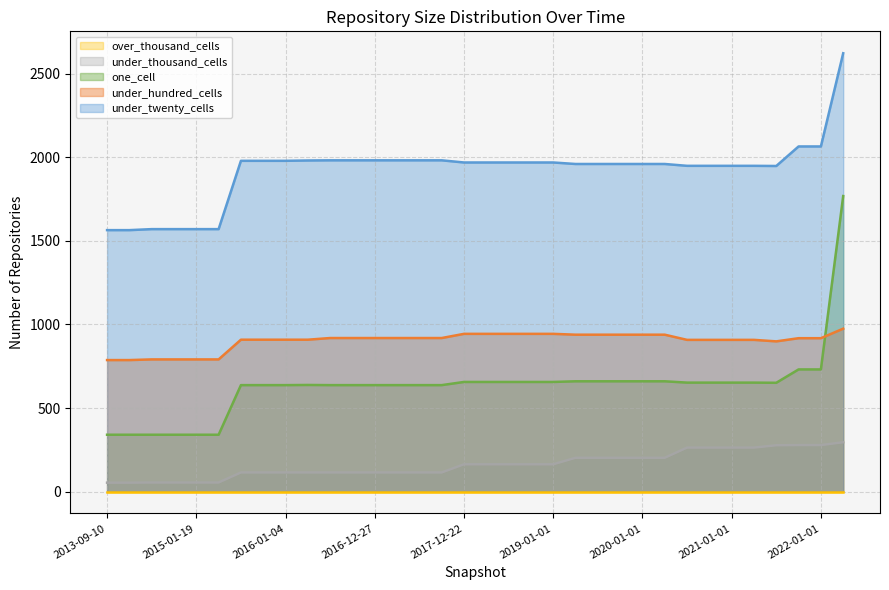

Which series has the largest total across all categories?

under_twenty_cells